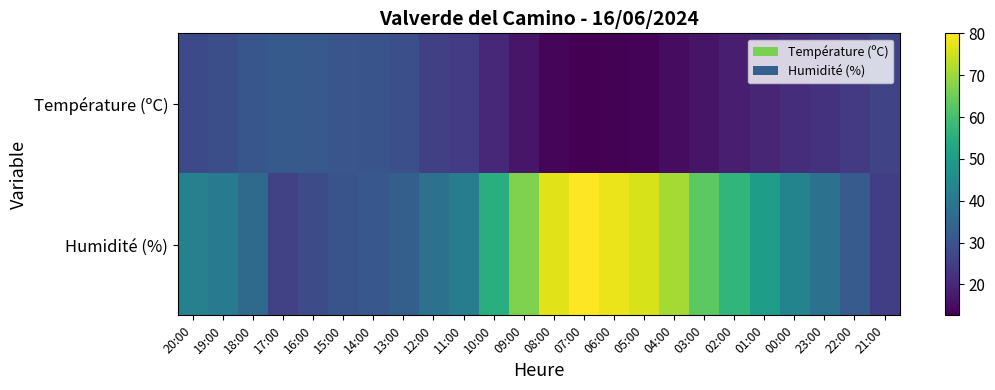

What is the total value across all series at 16:00?

59.4